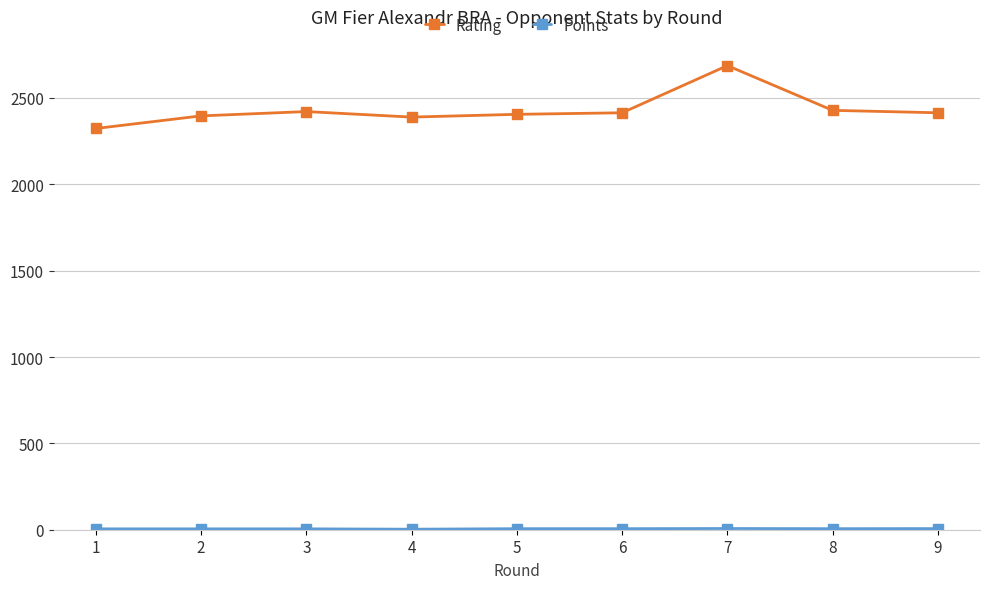

What is the average value of the Rating series?

2430.8